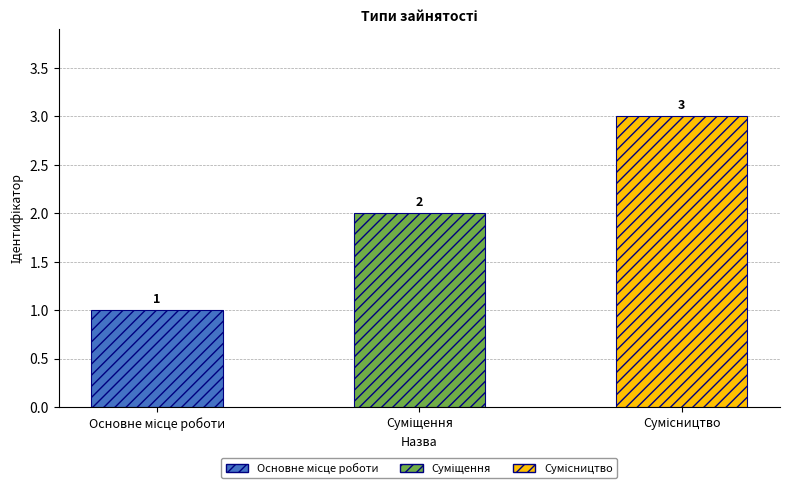

Count the values in the range 1 to 3.

3